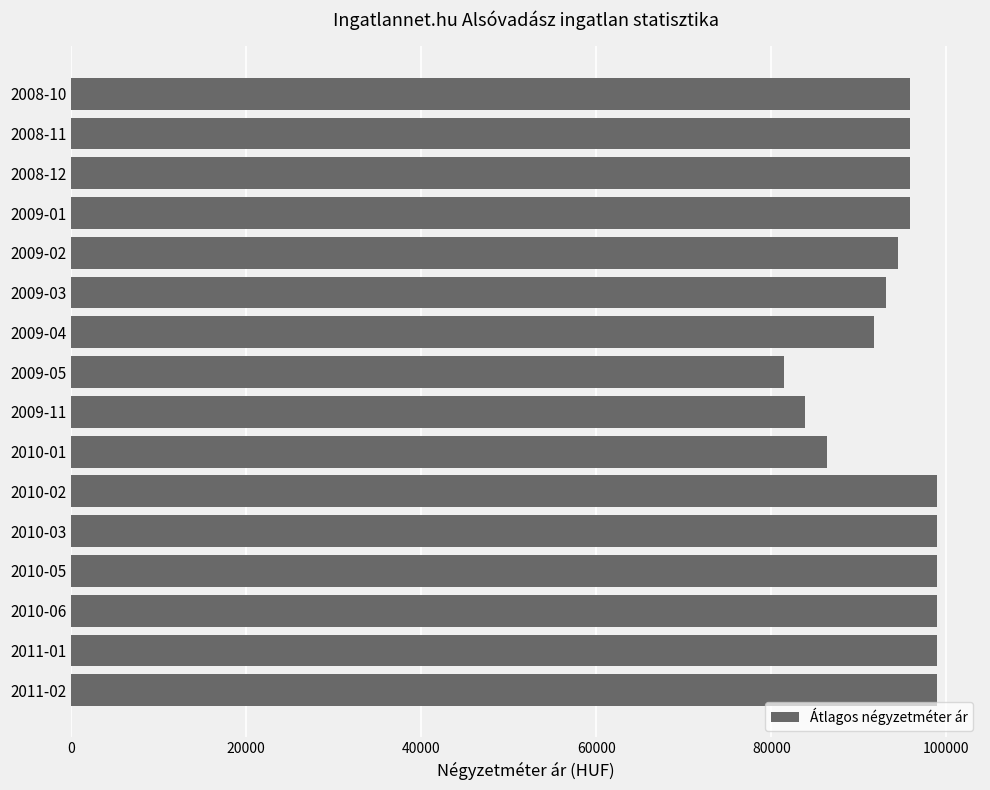

What is the average value?

94218